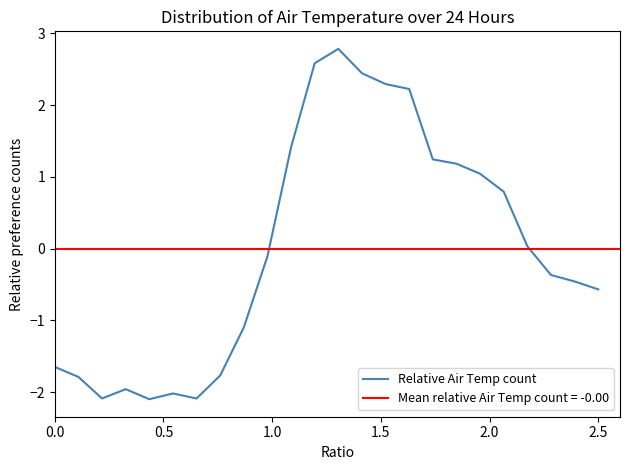

Is this an area chart (filled region under the line)?

No